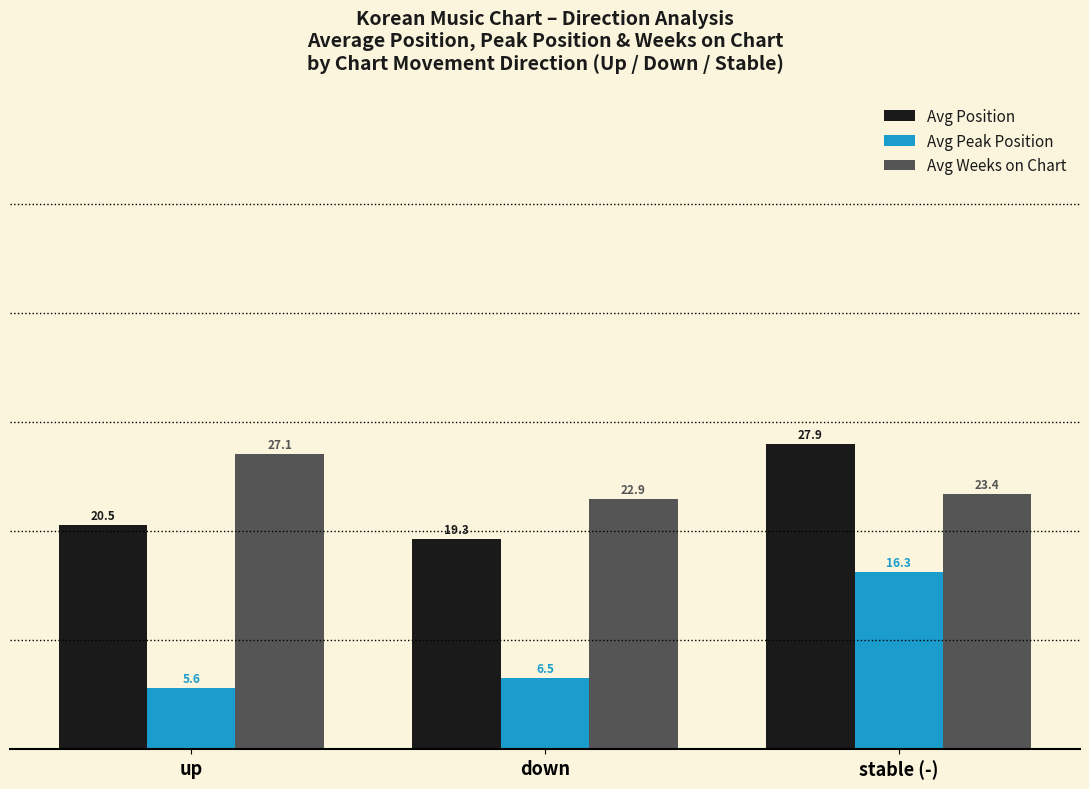

Reading left to right, extract all data points from this chart.

Avg Position: up=20.5	down=19.3	stable (-)=27.9
Avg Peak Position: up=5.6	down=6.5	stable (-)=16.3
Avg Weeks on Chart: up=27.1	down=22.9	stable (-)=23.4